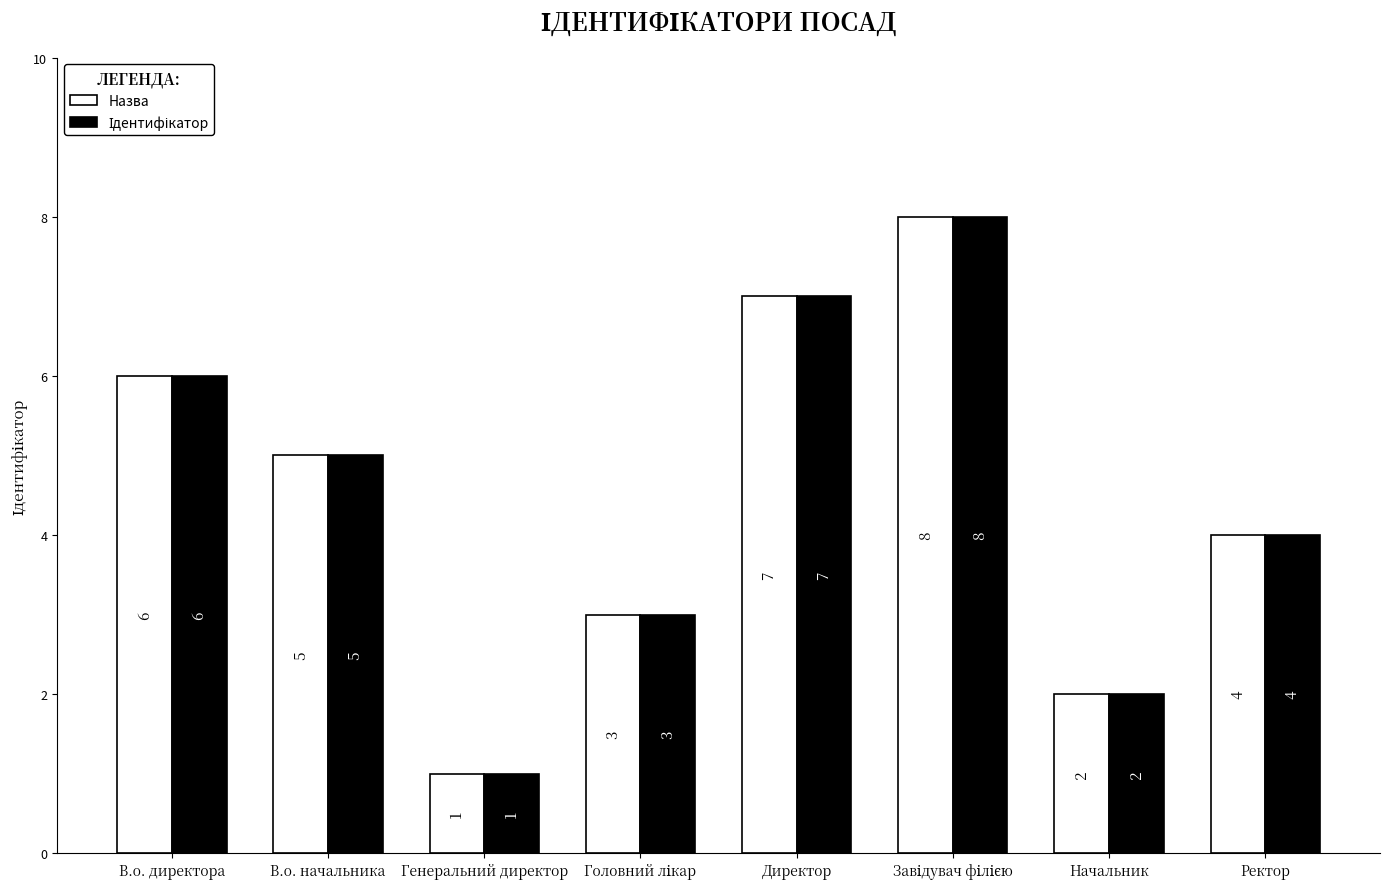

At which label does Назва first exceed 5?

В.о. директора